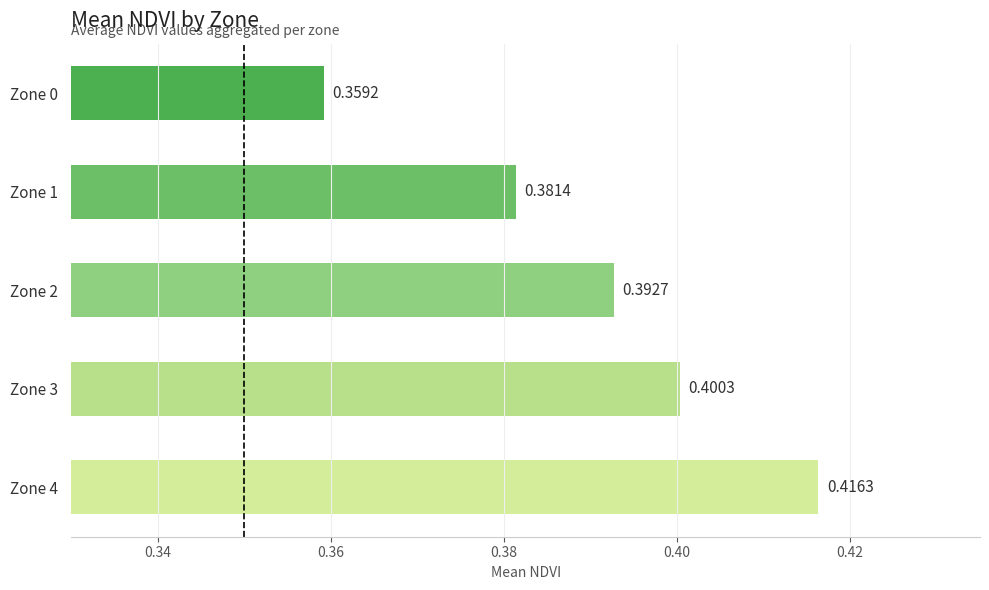

How many series are shown in this chart?

1